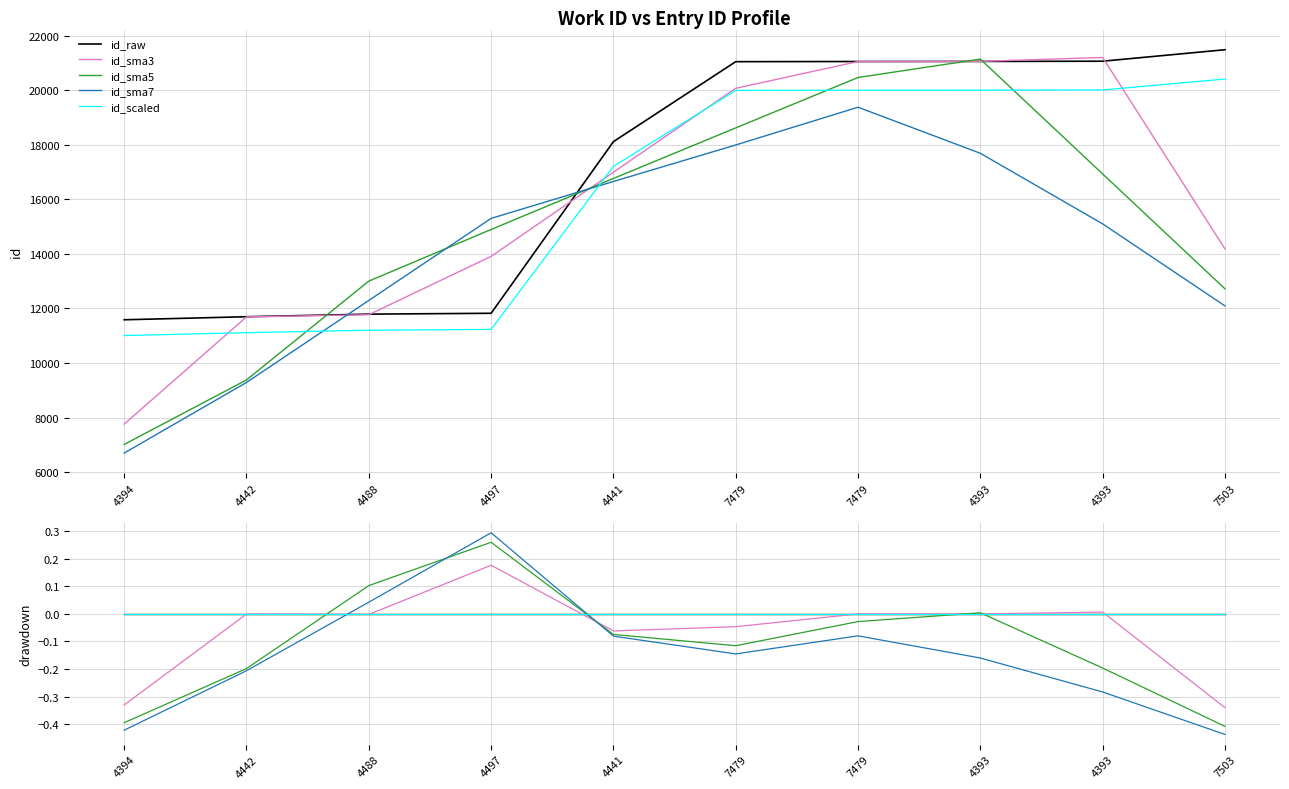

After their last crossing, which series has the higher values: id_sma3 or id_sma7?

id_sma3